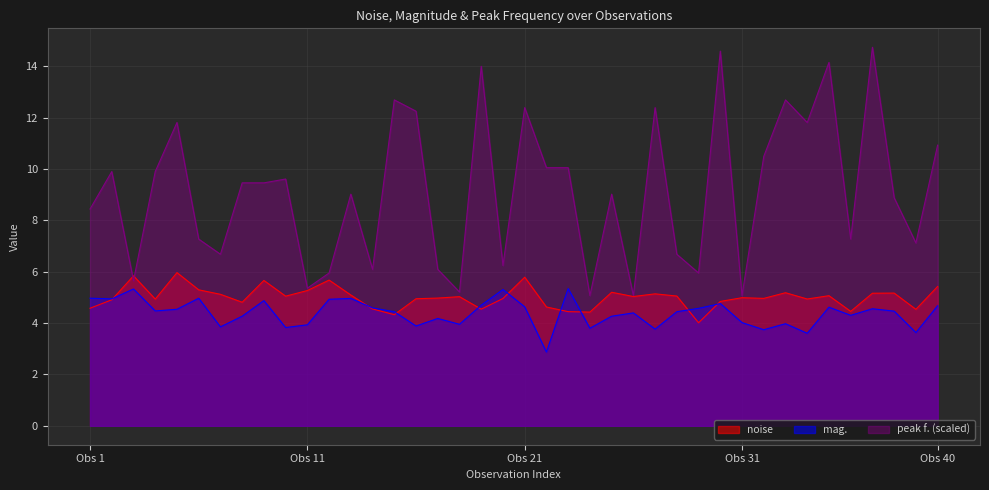

Reading left to right, list all the values displayed in this chart.

noise: 4.6	4.9	5.8	4.9	6.0	5.3	5.1	4.8	5.7	5.0	5.3	5.7	5.1	4.6	4.3	4.9	5.0	5.0	4.5	5.0	5.8	4.6	4.4	4.4	5.2	5.0	5.1	5.1	4.0	4.8	5.0	5.0	5.2	4.9	5.1	4.5	5.2	5.2	4.5	5.4
mag.: 5.0	4.9	5.3	4.5	4.5	5.0	3.9	4.3	4.9	3.8	3.9	4.9	5.0	4.6	4.4	3.9	4.2	4.0	4.7	5.3	4.6	2.9	5.3	3.8	4.3	4.4	3.8	4.4	4.6	4.8	4.0	3.7	4.0	3.6	4.6	4.3	4.6	4.5	3.6	4.7
peak f.: 8.4	9.9	5.7	9.9	11.8	7.3	6.7	9.5	9.5	9.6	5.4	6.0	9.0	6.1	12.7	12.2	6.1	5.2	14.0	6.2	12.4	10.1	10.1	5.1	9.0	5.1	12.4	6.7	6.0	14.6	5.1	10.5	12.7	11.8	14.2	7.3	14.7	8.9	7.1	10.9